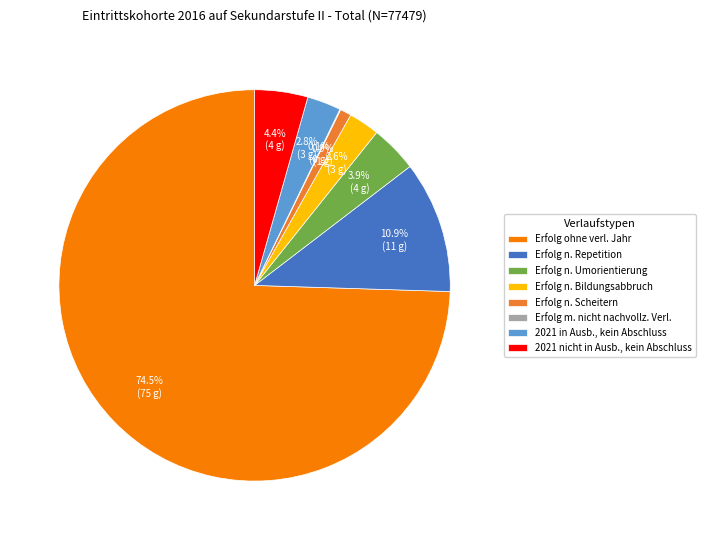

What portion of the pie excludes Erfolg n. Repetition?

89.1%